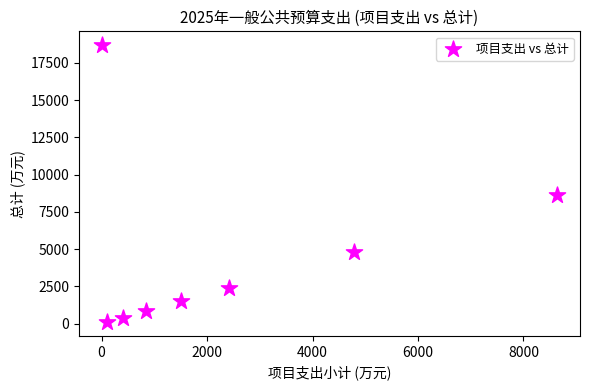

What Y value in the scatter plot is closest to 9401?

8640.4